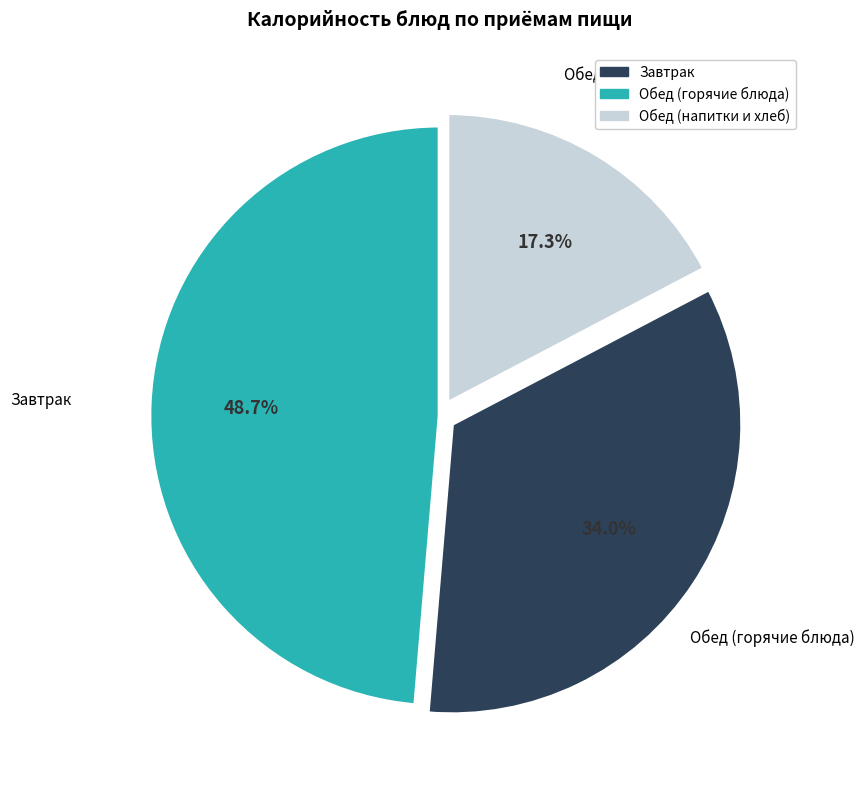

Count the number of slices in the pie.

3